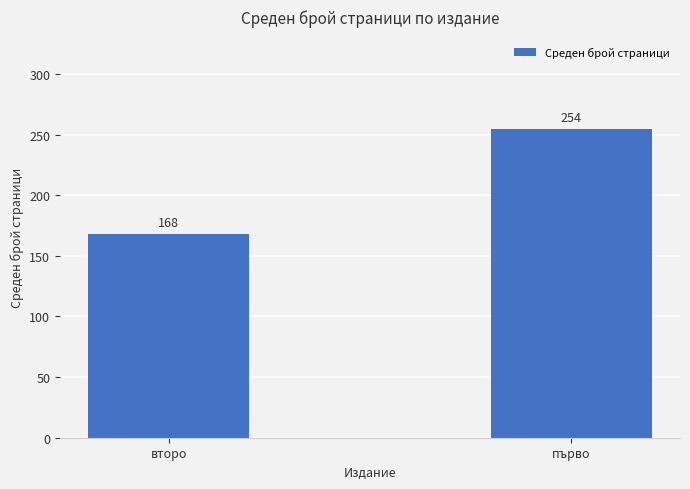

How many data points are above 254?

1